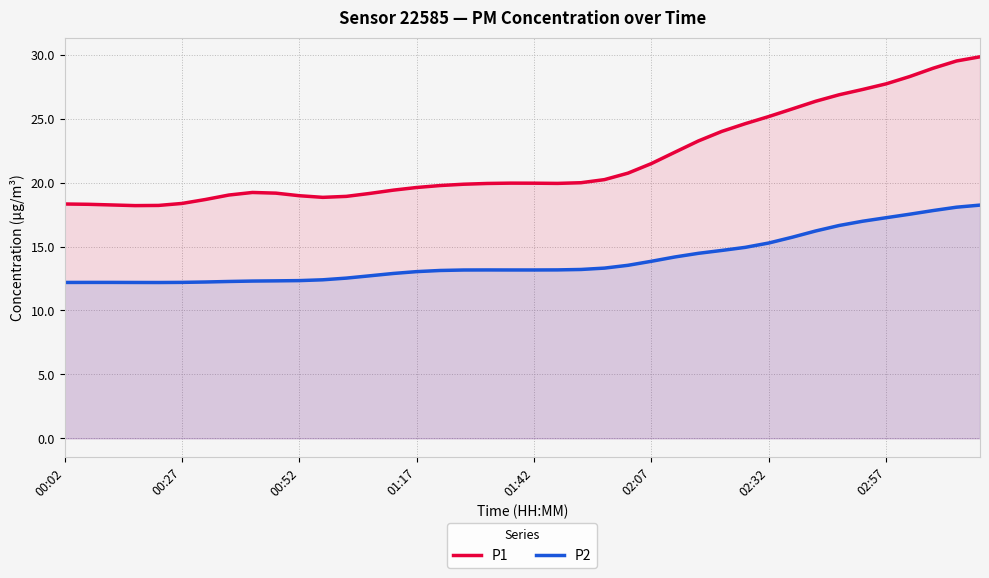

True or false: P2 and P1 cross at least once.

False